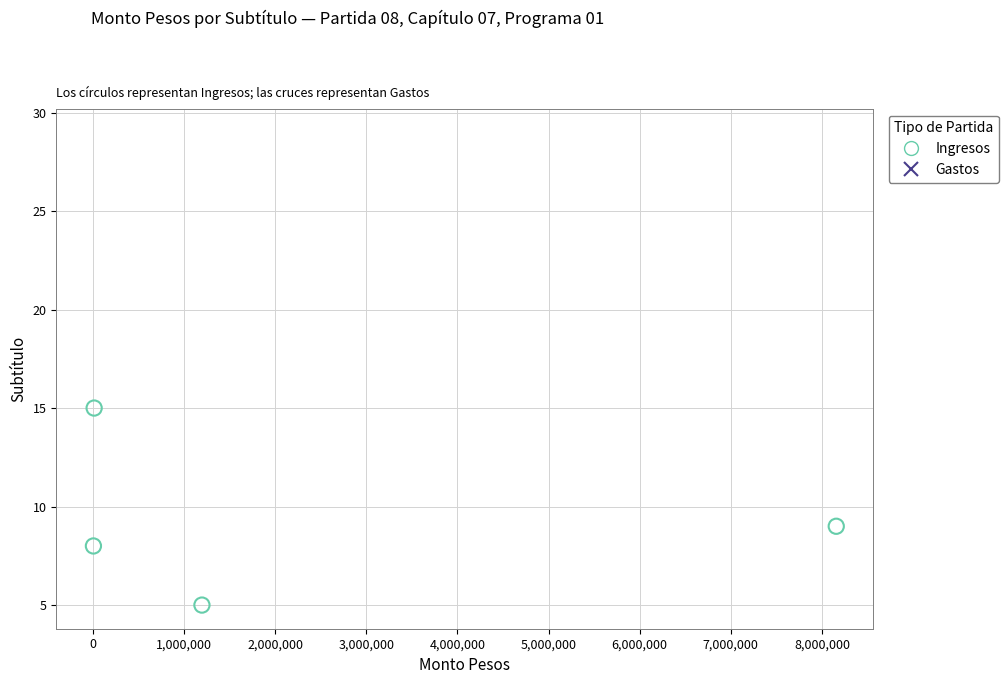

Which series contains the lowest Y value?

Ingresos